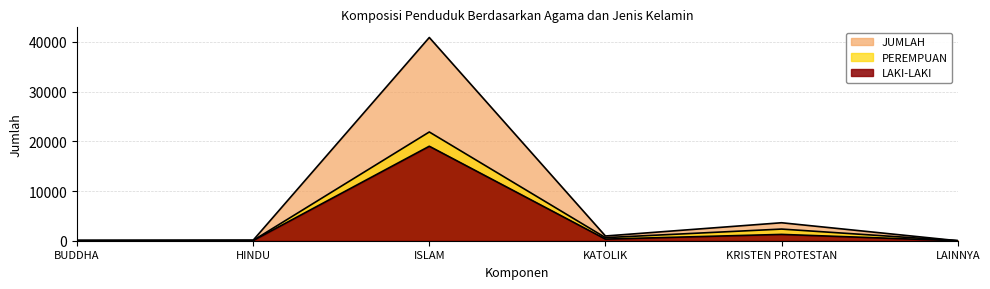

What is the value of the JUMLAH point at the 5th from the left?

3615